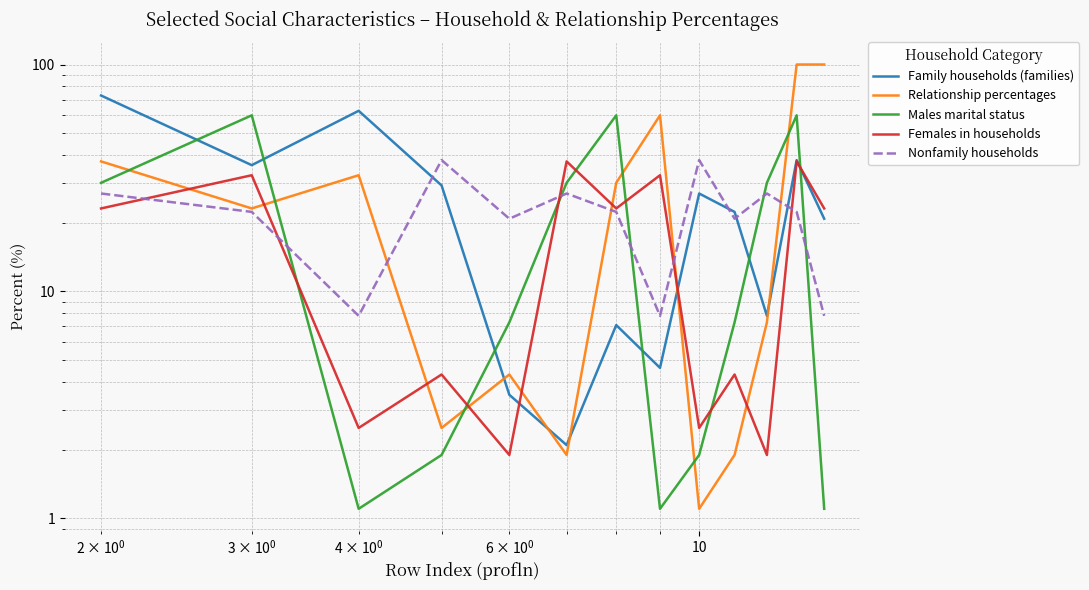

How many data points in Females in households are less than 23?

6